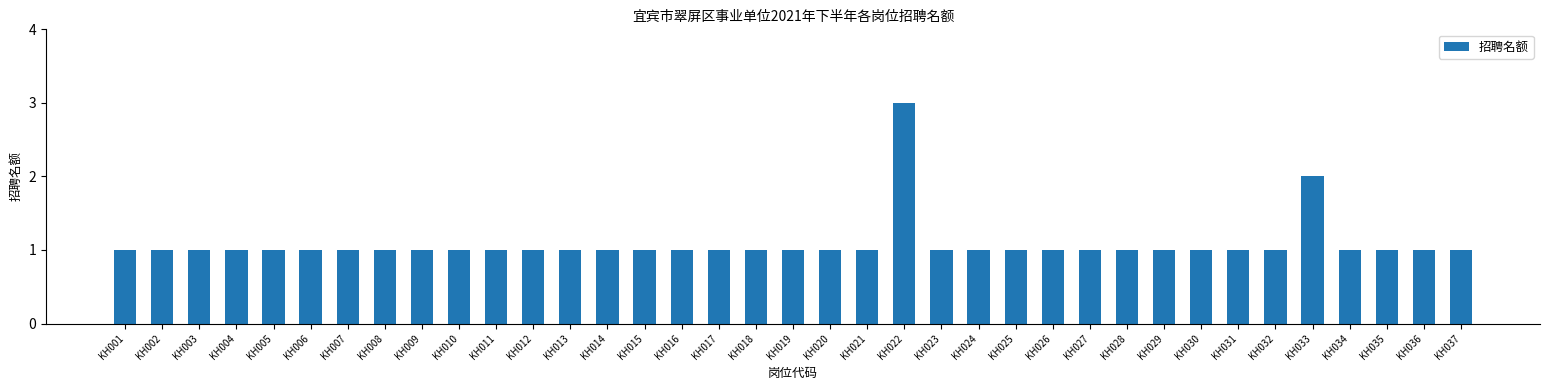

Read the value at KH004.

1